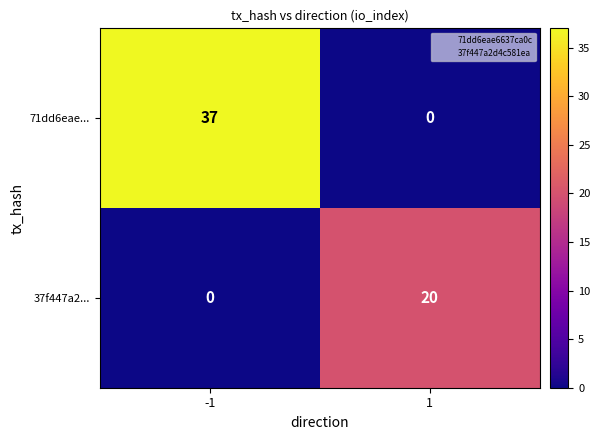

Rank the series by their average value, from lowest to highest.

37f447a2..., 71dd6eae...